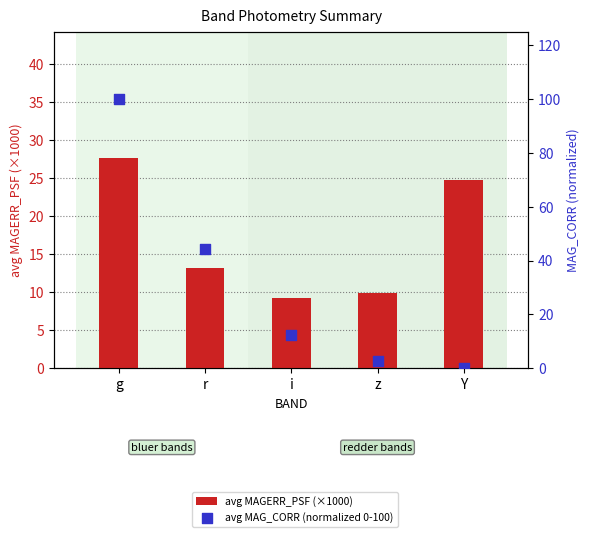

Is the value of avg MAGERR_PSF (×1000) at z greater than the value of avg MAG_CORR (normalized 0-100) at Y?

Yes